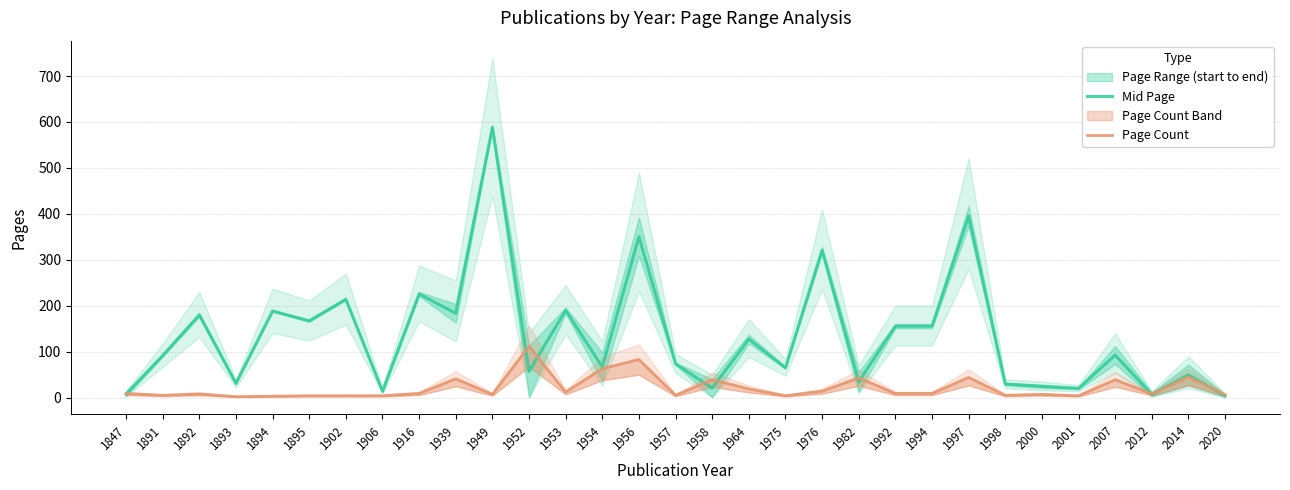

What is the total value across all series at 2007?

131.5